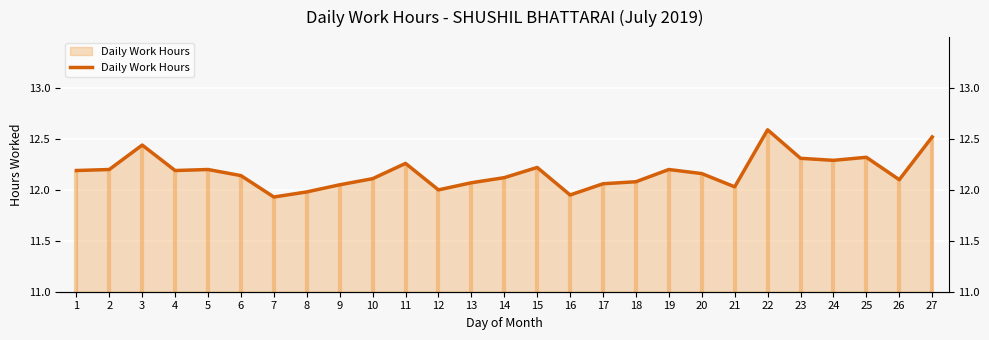

The value at 22 is 12.6. True or false?

True